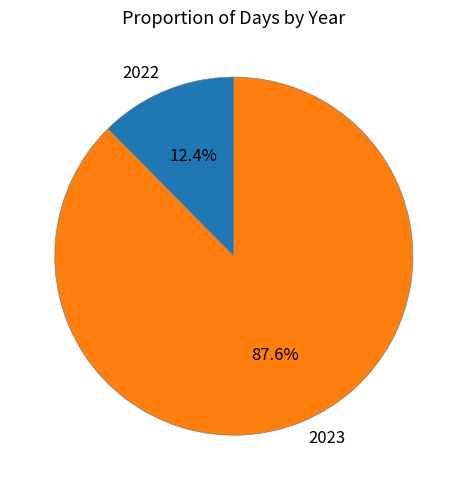

To the nearest percent, what portion does 2022 represent?

12%